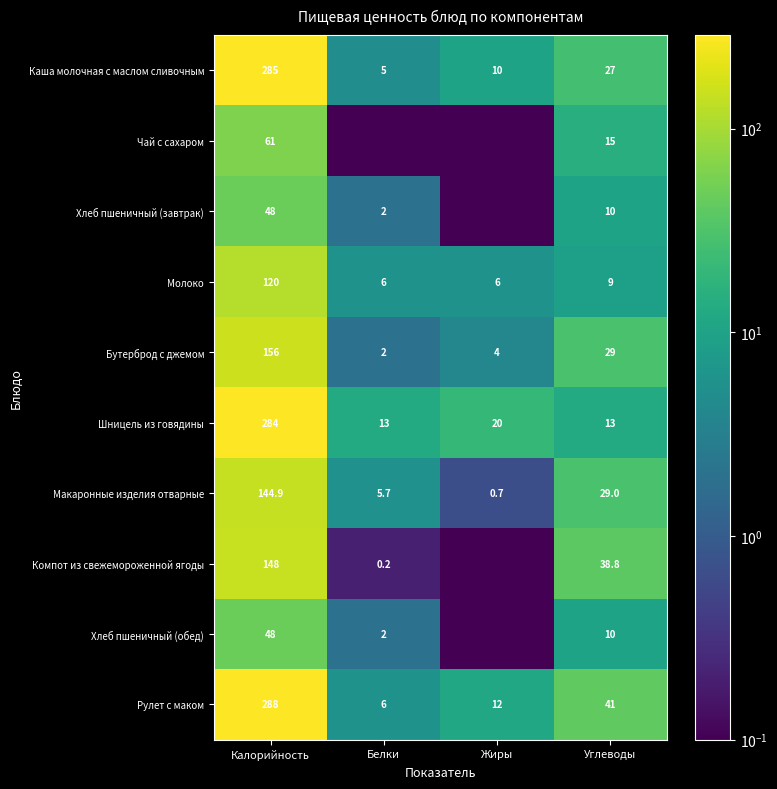

What is the highest value of the Бутерброд с джемом series?

156.0